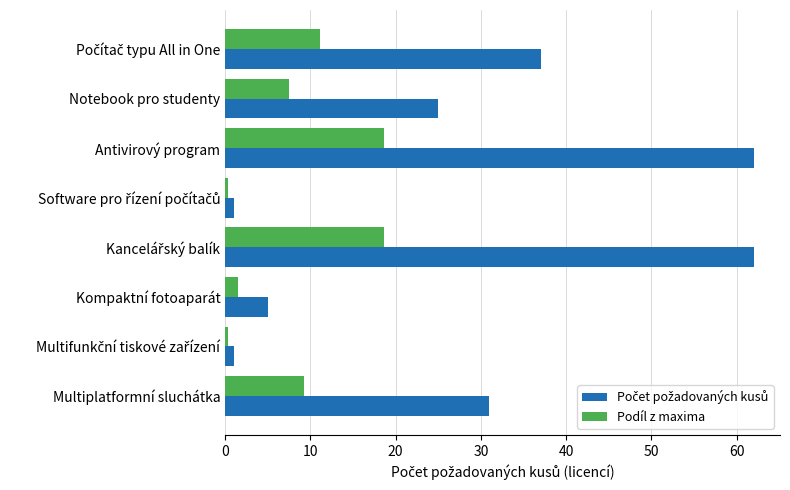

What is the maximum value shown in the chart?

62.0